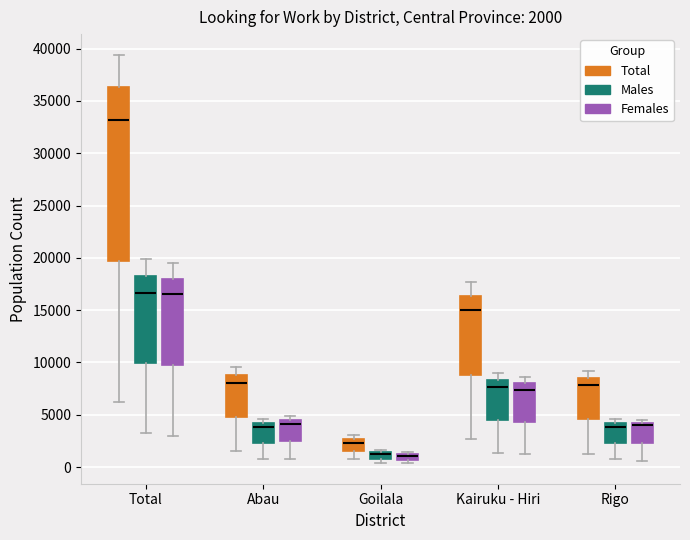

Which box is the tallest, from its lower edge to its upper edge?

Total (Total)